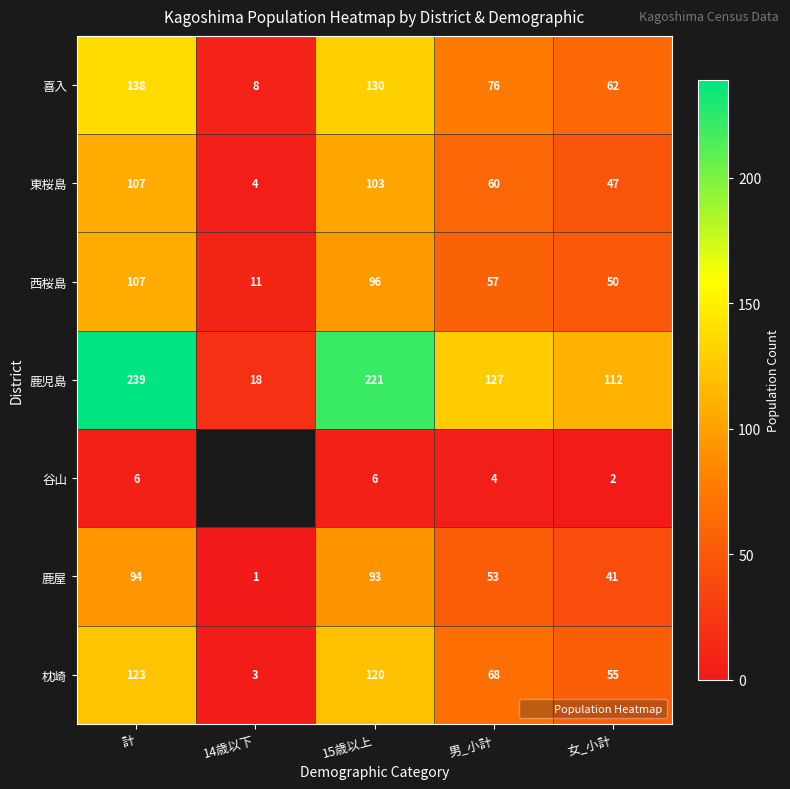

Where does the 枕崎 series first go above 68?

計